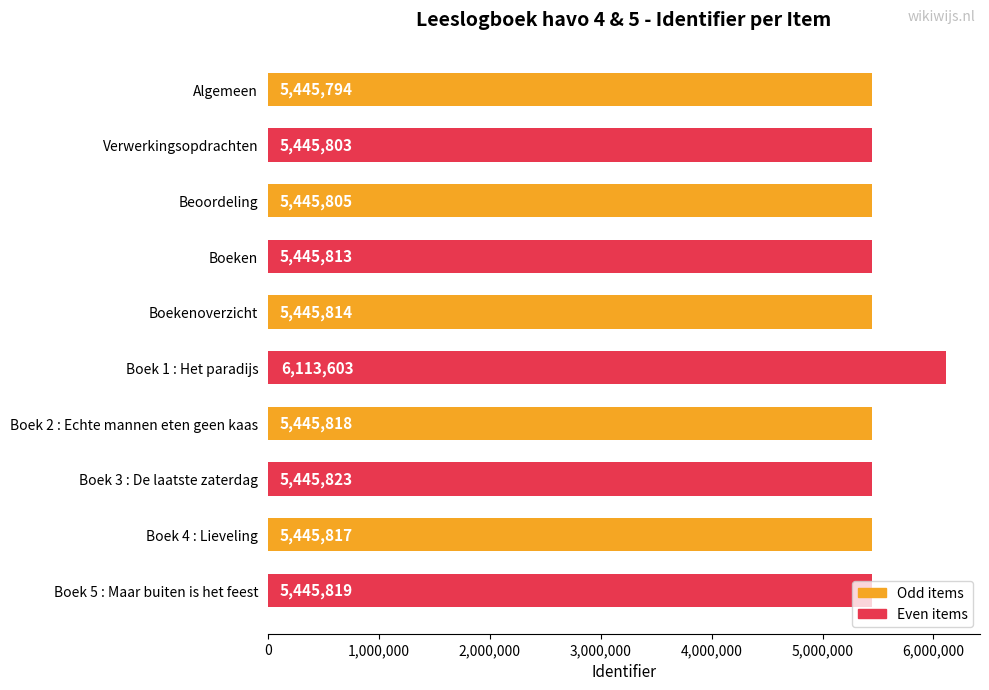

What is the change in value from Boek 2 : Echte mannen eten geen kaas to Boek 5 : Maar buiten is het feest?

+1